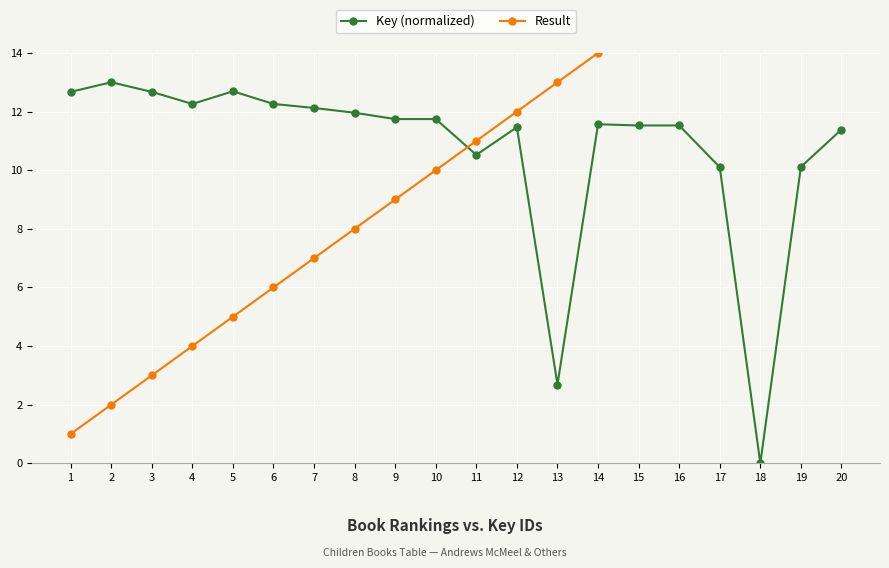

True or false: Result has a value of 24.5 at 15.

False